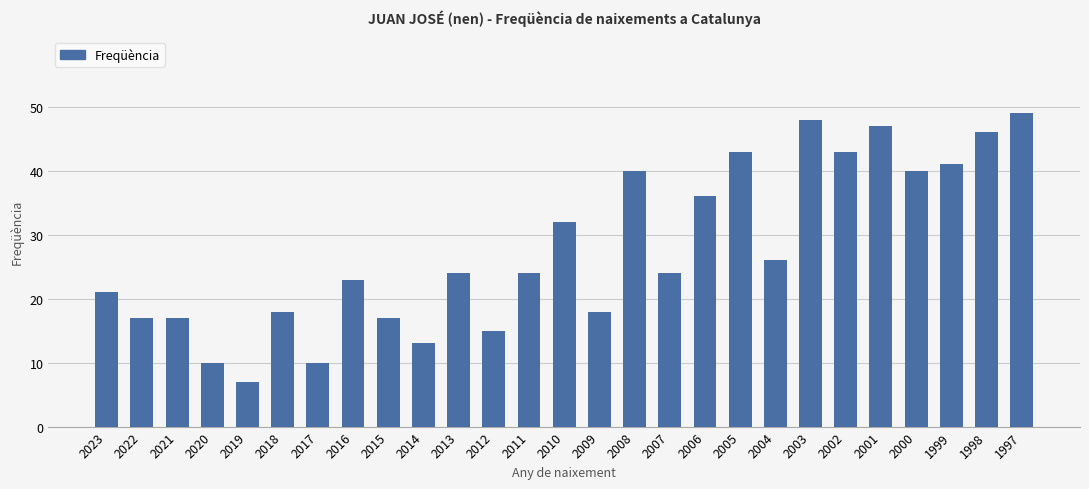

What is the greatest value displayed?

49